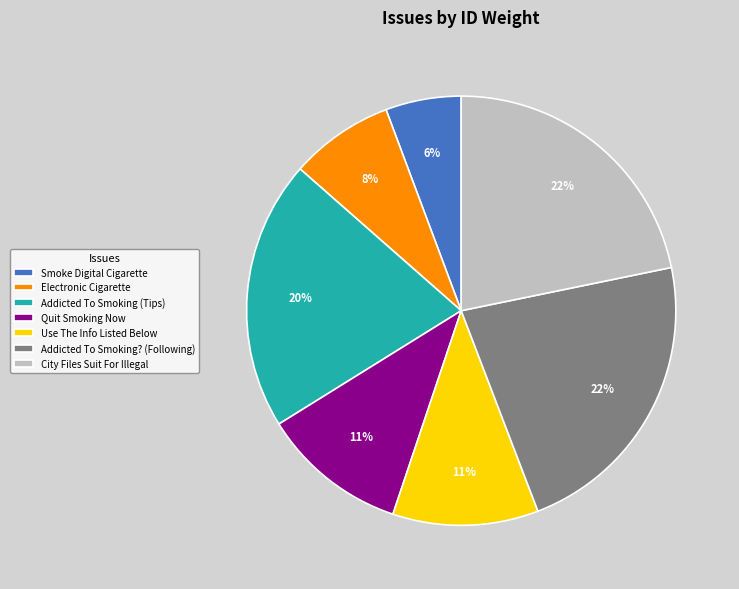

True or false: Addicted To Smoking (Tips) accounts for 20% of the total.

True